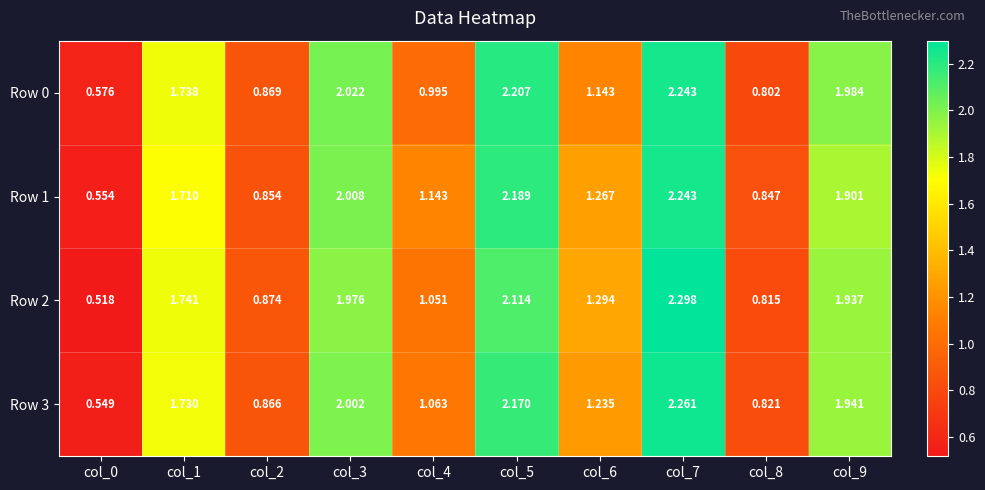

Is the value of Row 1 at col_5 greater than the value of Row 2 at col_1?

Yes